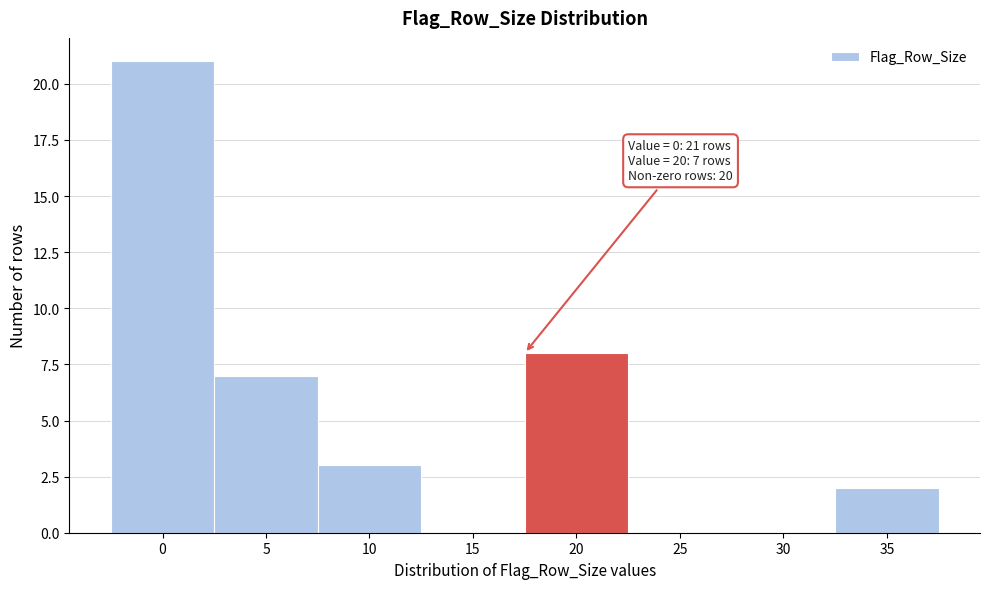

Reading left to right, transcribe all the data shown in this chart.

0=21	5=7	10=3	15=0	20=8	25=0	30=0	35=2